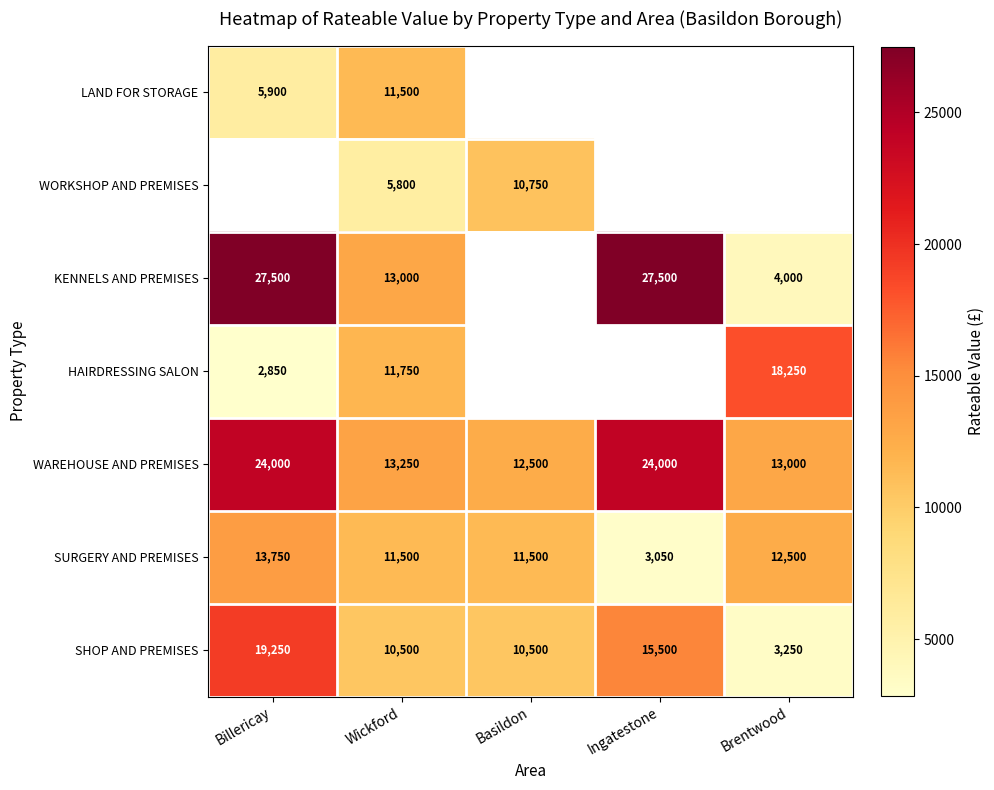

What is the difference between the highest and lowest values at Wickford?

7450